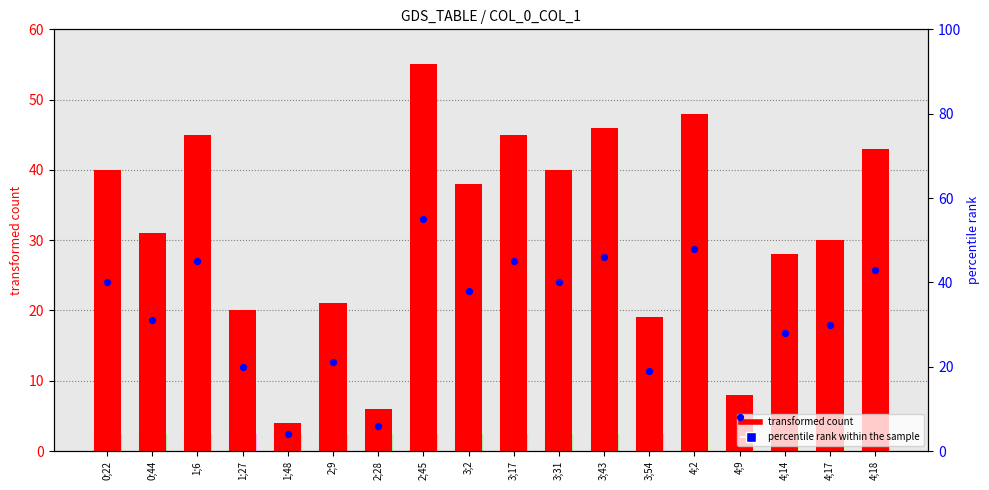

Which series has the widest spread of Y values?

transformed count